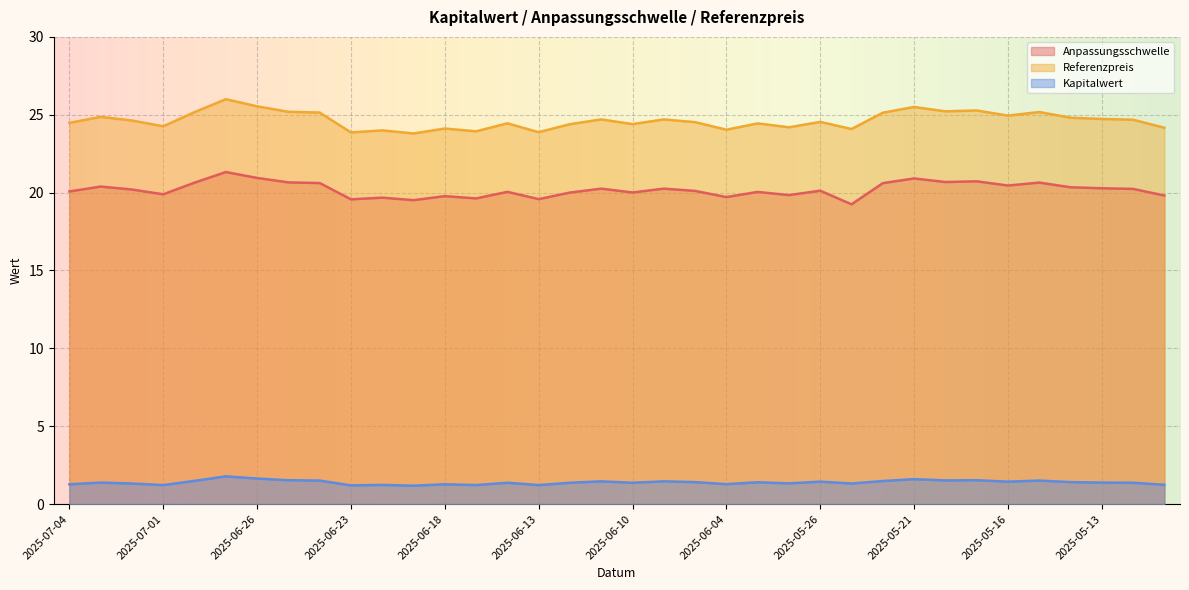

Which series has the largest range (max minus min)?

Referenzpreis